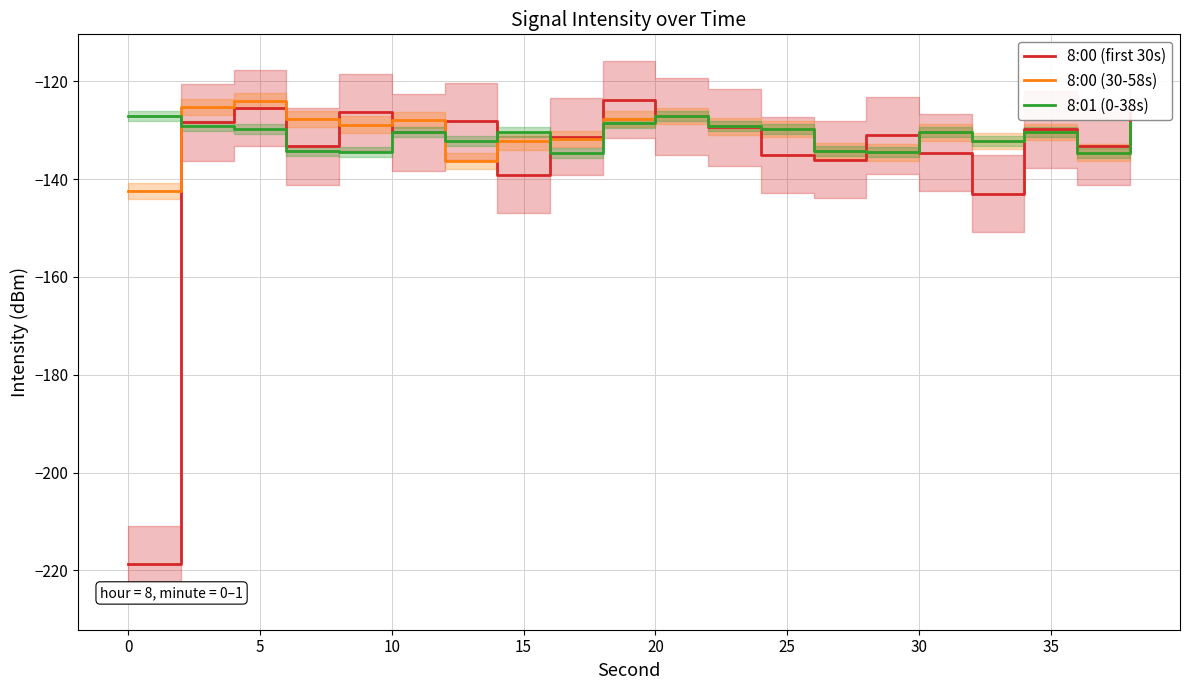

Which series has the largest range (max minus min)?

8:00 (first 30s)